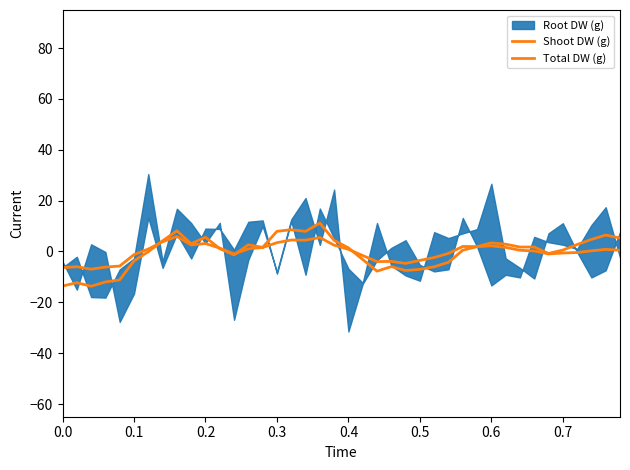

The value of Shoot DW (g) at 12 is -1.5. True or false?

False